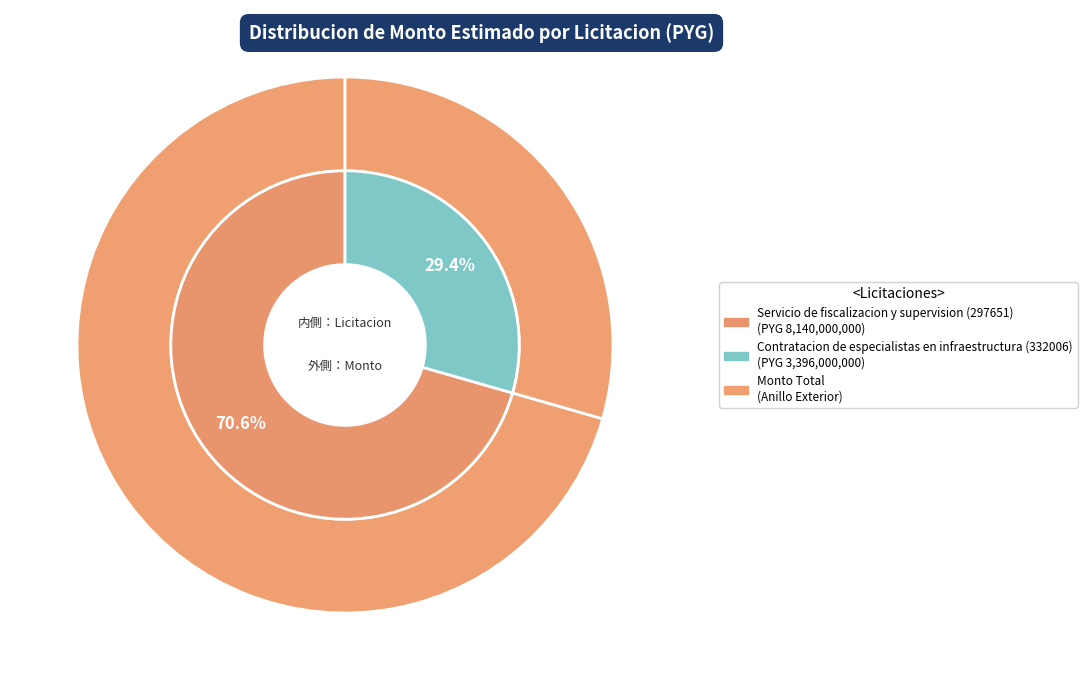

Approximately how many times larger is the value at Contratacion de especialistas en infraestructura (332006) compared to Servicio de fiscalizacion y supervision (297651)?

0.4